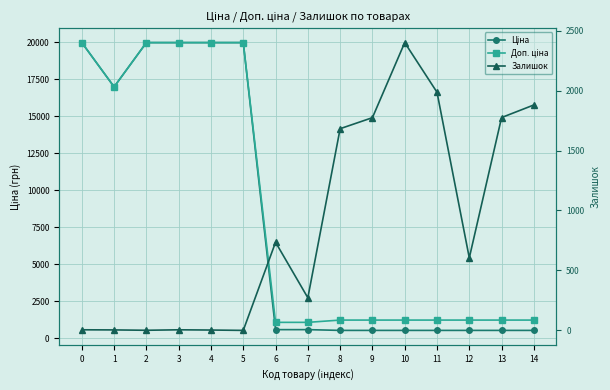

What is the value of the Залишок point at the 5th from the left?

3.0